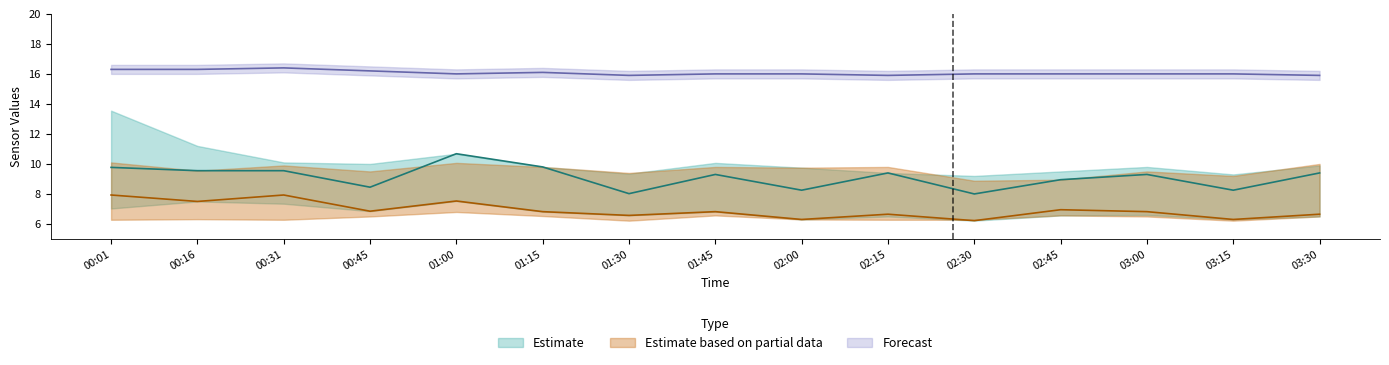

What is the greatest value displayed?

16.4